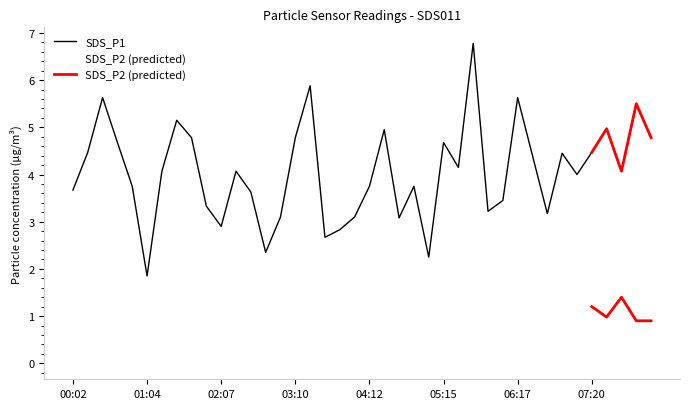

List the labels in order of value, smallest first.

01:04, 05:02, 02:45, 03:35, 03:47, 02:07, 04:37, 02:57, 04:00, 06:42, 05:52, 01:55, 06:05, 02:32, 00:02, 00:52, 04:12, 04:50, 07:07, 01:17, 02:20, 07:45, 05:27, 06:30, 06:55, 00:14, 07:20, 00:39, 05:15, 01:42, 03:10, 08:10, 04:25, 07:32, 01:30, 07:57, 00:27, 06:17, 03:22, 05:40